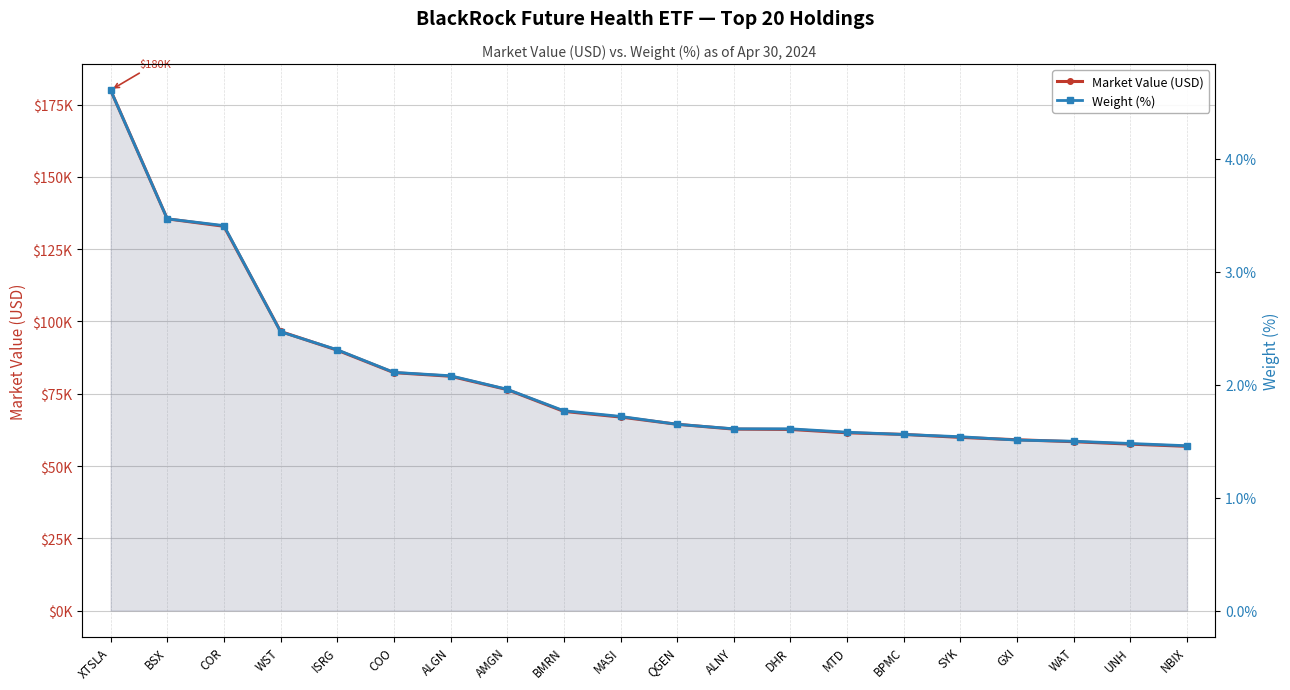

Rank the series by their maximum value, from highest to lowest.

Market Value (USD), Weight (%)